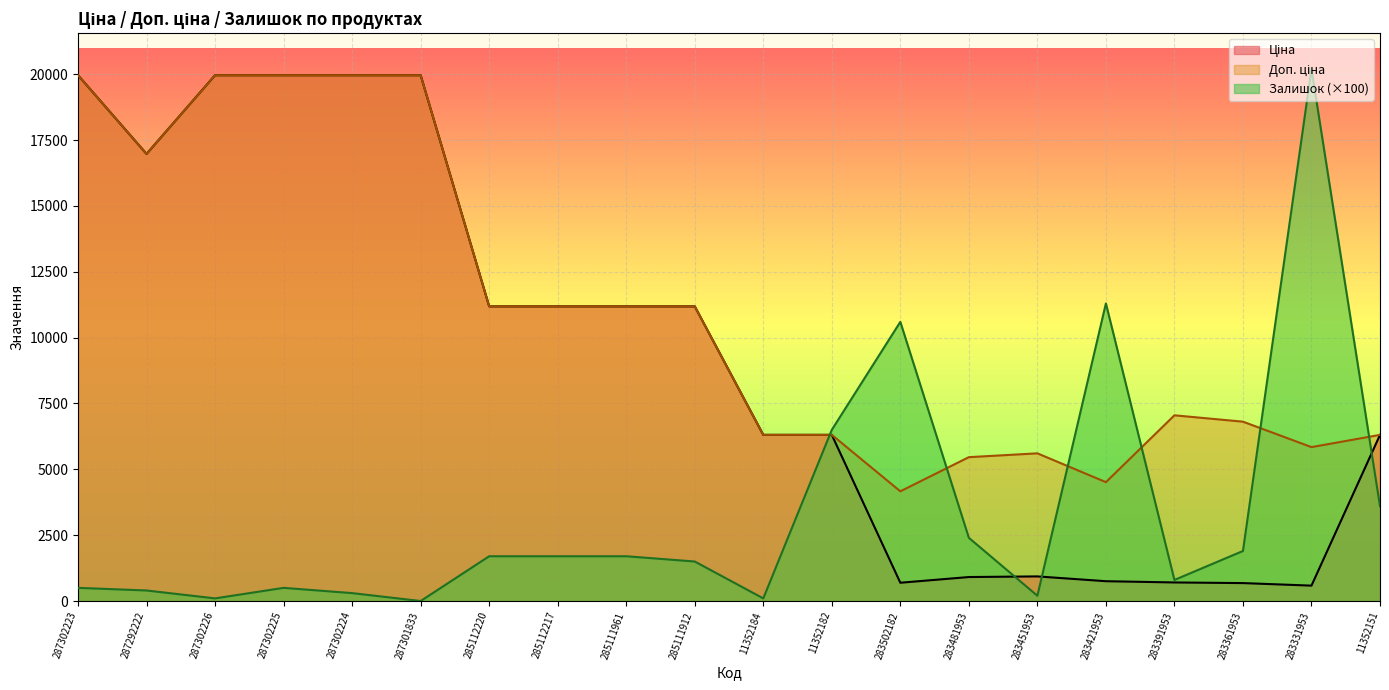

What is the sum of the Ціна values at 283481953 and 11352182?

7219.1